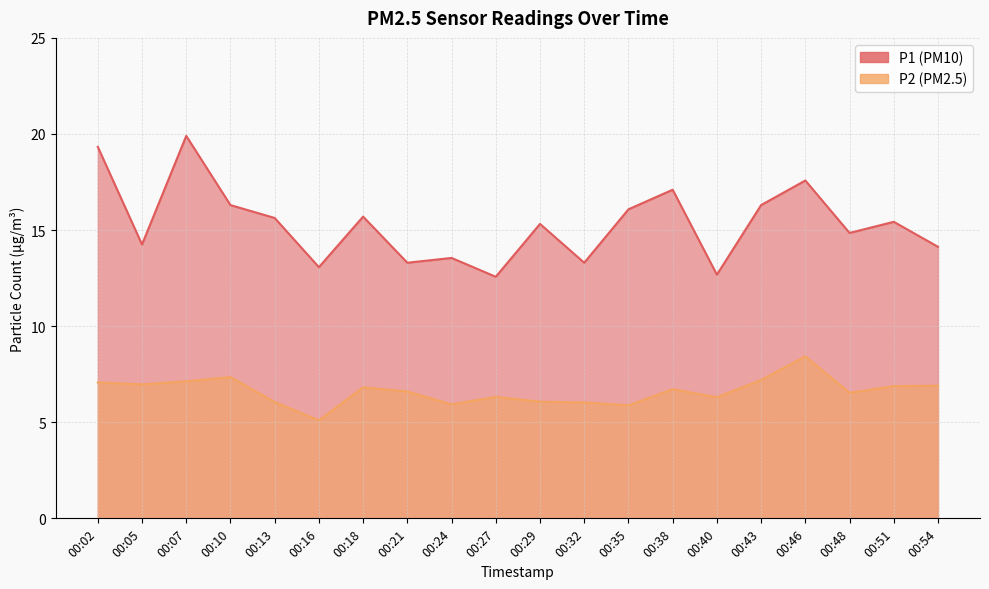

Where is the first local maximum for P1?

00:07